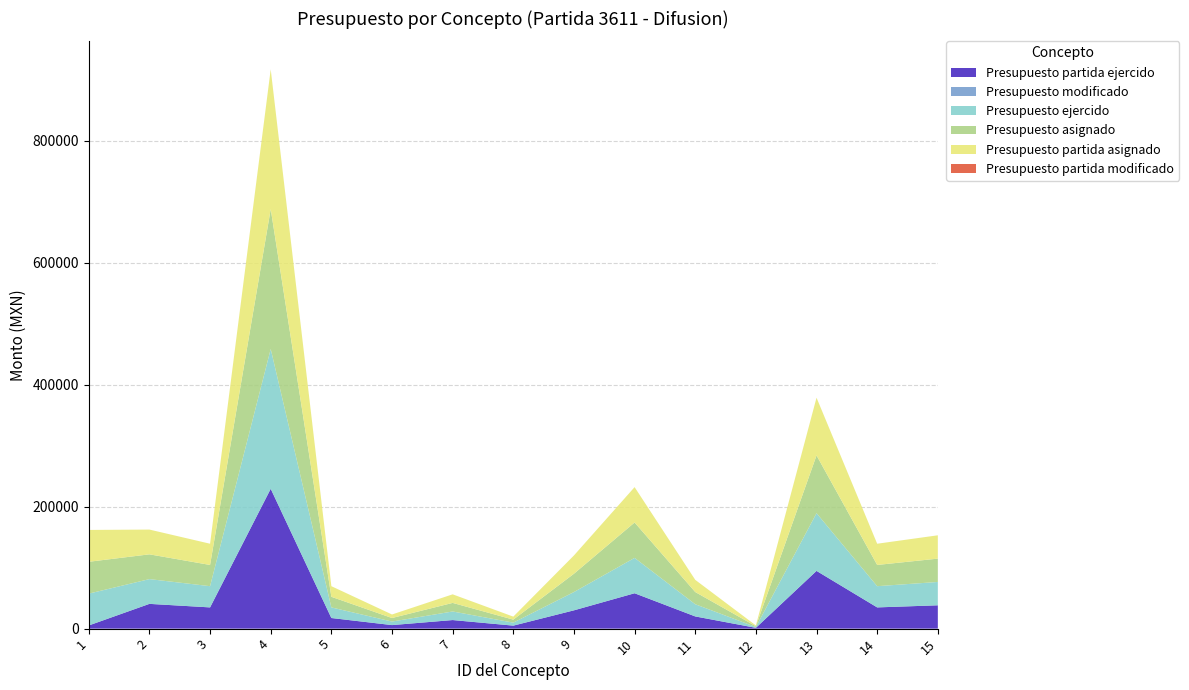

Reading left to right, what are all the values shown in this chart?

Presupuesto asignado: 1=52200	2=40600	3=34800	4=229245	5=17400	6=5800	7=14059	8=4918	9=30000	10=58000	11=20000	12=1305	13=94656	14=34800	15=38255
Presupuesto modificado: 1=0	2=0	3=0	4=0	5=0	6=0	7=0	8=0	9=0	10=0	11=0	12=0	13=0	14=0	15=0
Presupuesto ejercido: 1=52200	2=40600	3=34800	4=229245	5=17400	6=5800	7=14059	8=4918	9=30000	10=58000	11=20000	12=1305	13=94656	14=34800	15=38255
Presupuesto partida asignado: 1=52200	2=40600	3=34800	4=229245	5=17400	6=5800	7=14059	8=4918	9=30000	10=58000	11=20000	12=1305	13=94656	14=34800	15=38255
Presupuesto partida modificado: 1=0	2=0	3=0	4=0	5=0	6=0	7=0	8=0	9=0	10=0	11=0	12=0	13=0	14=0	15=0
Presupuesto partida ejercido: 1=5200	2=40600	3=34800	4=229245	5=17400	6=5800	7=14059	8=4918	9=30000	10=58000	11=20000	12=1305	13=94656	14=34800	15=38255